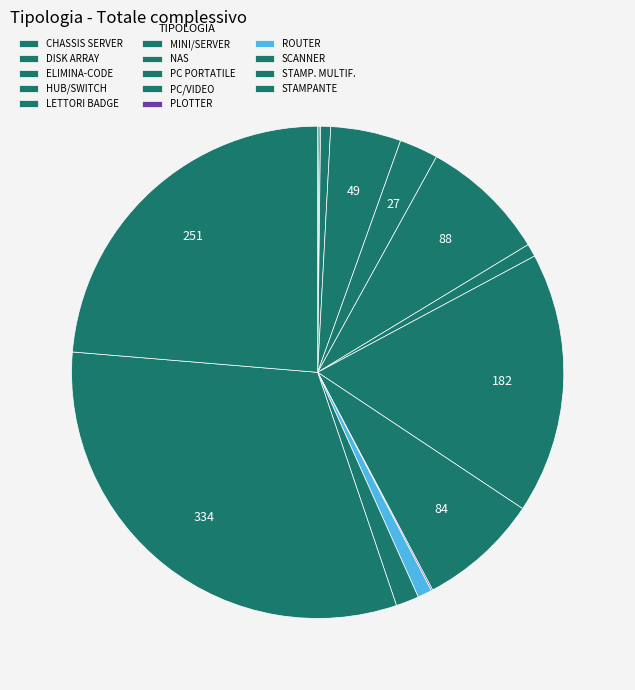

Which slice is the smallest?

CHASSIS SERVER